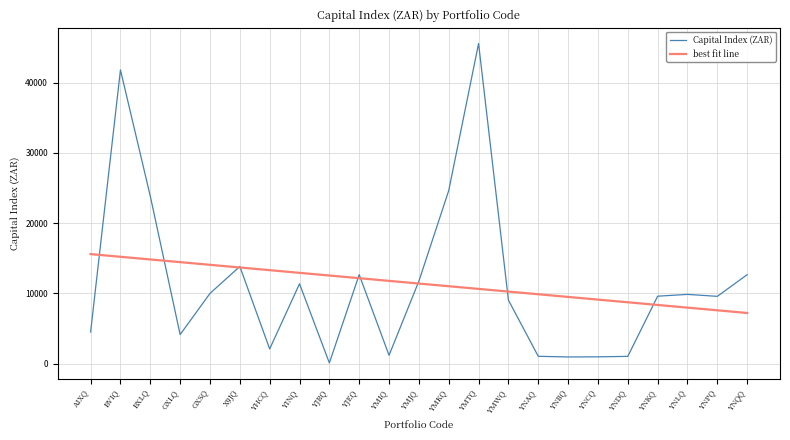

What is the sum of all best fit line values?

262098.5